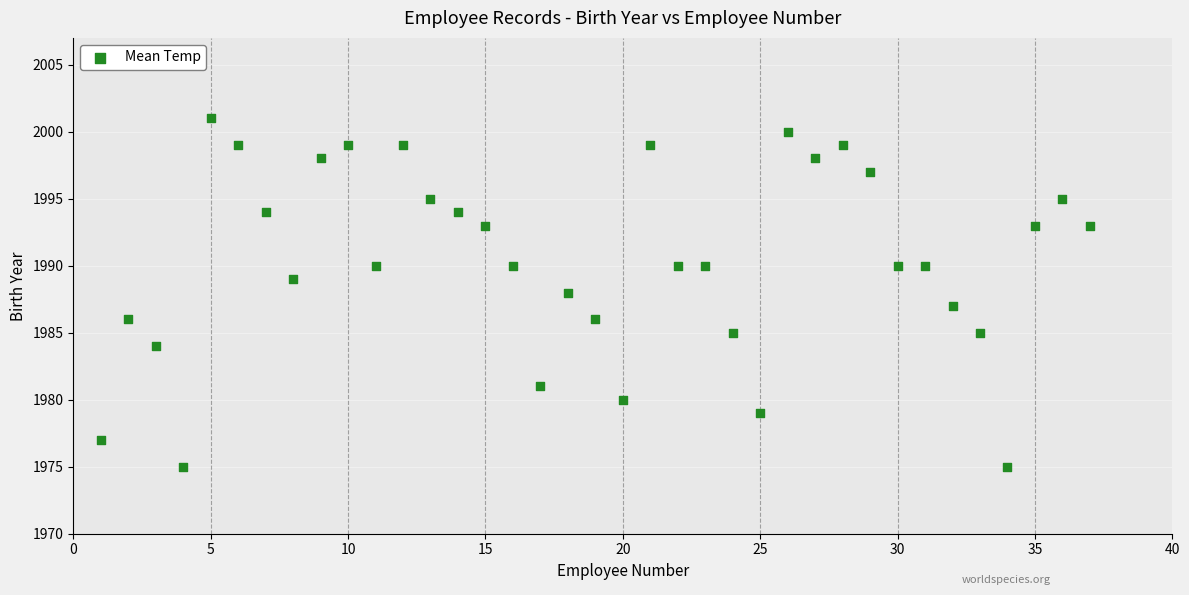

What is the range of X values (max minus min)?

36